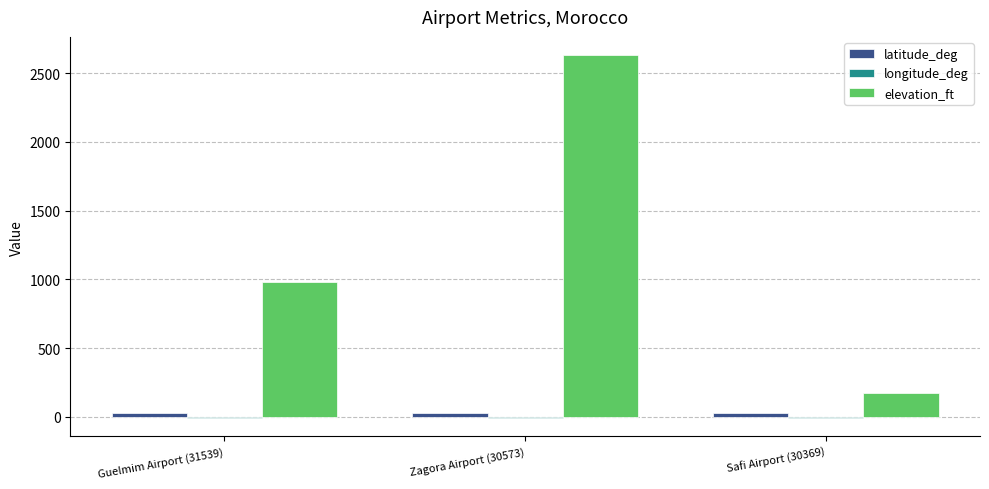

Which series changed the most between Guelmim Airport (31539) and Safi Airport (30369)?

elevation_ft